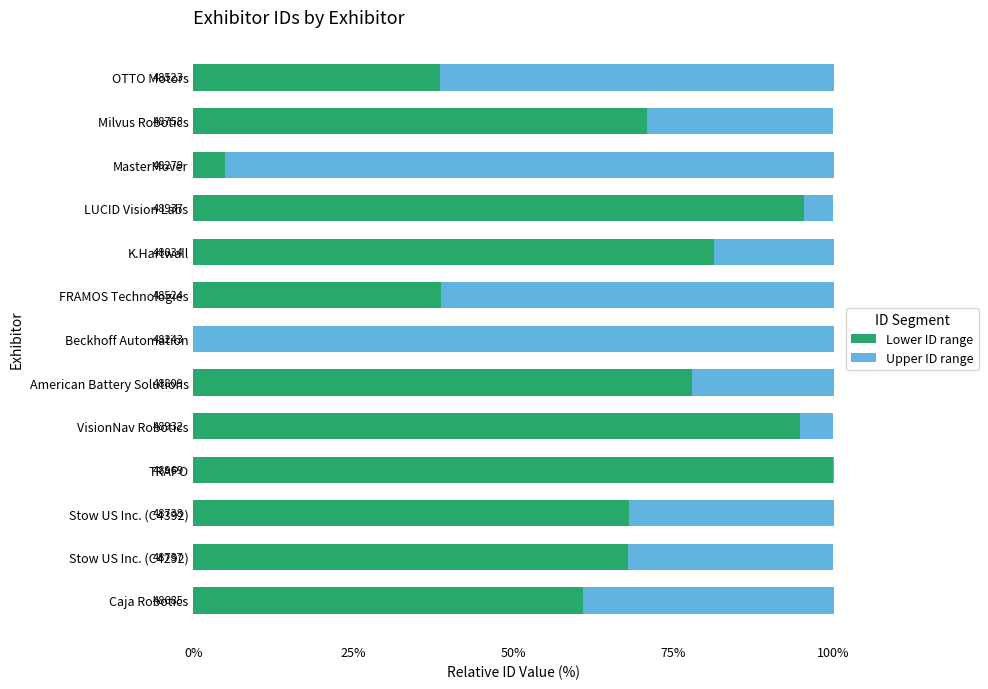

What are all the series names shown in the legend?

Lower ID range, Upper ID range